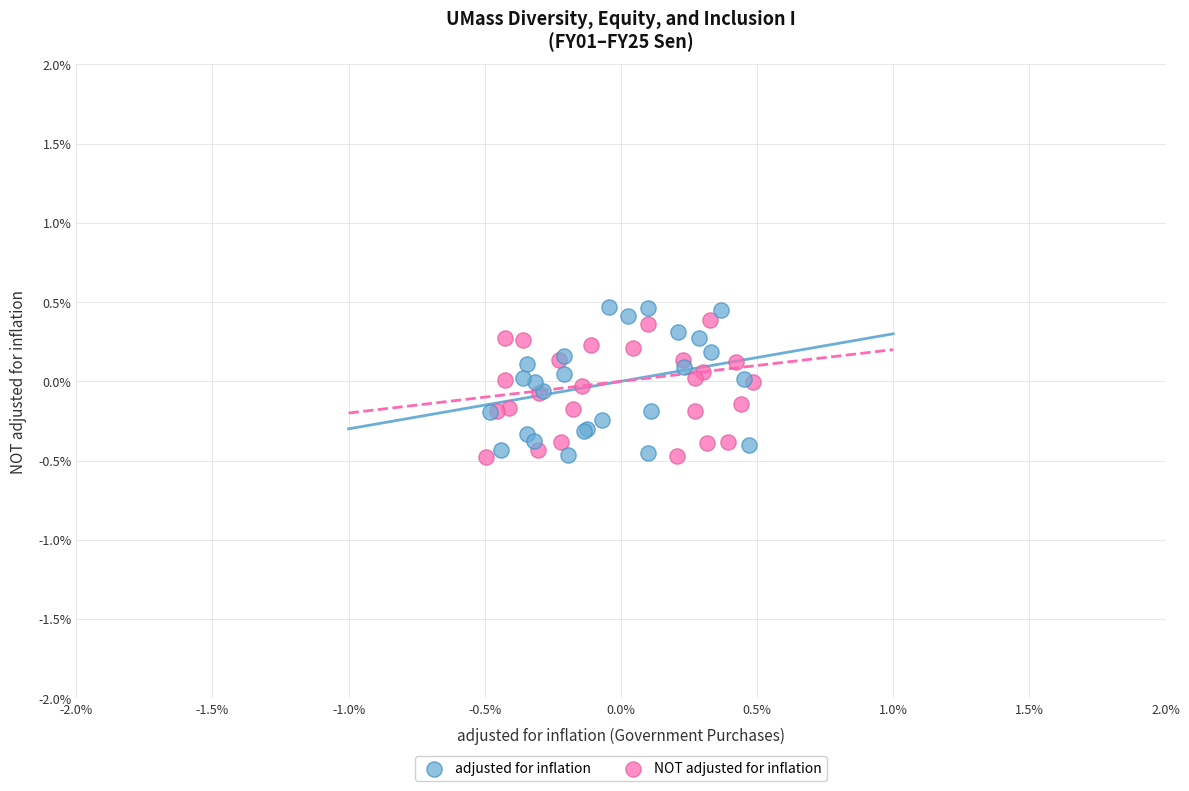

Which series has the widest spread of Y values?

adjusted for inflation